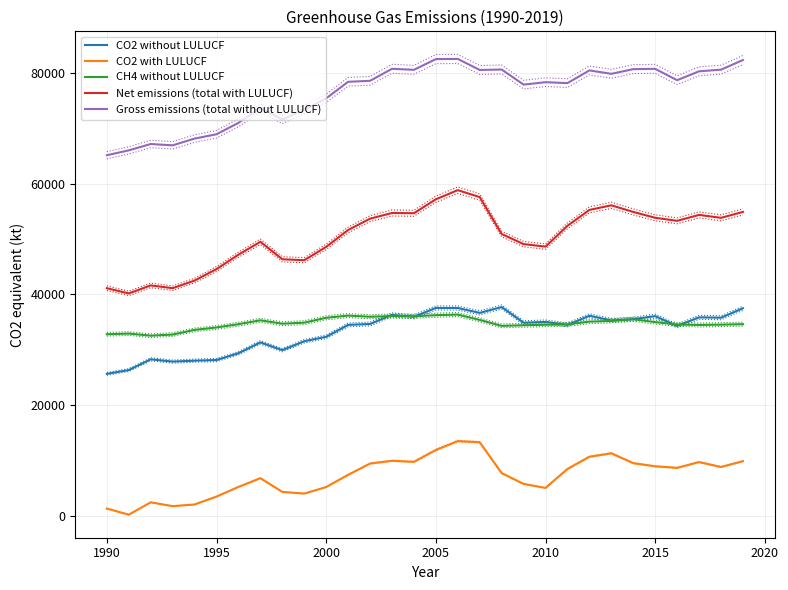

True or false: Gross emissions (total without LULUCF) and CH4 without LULUCF cross at least once.

False